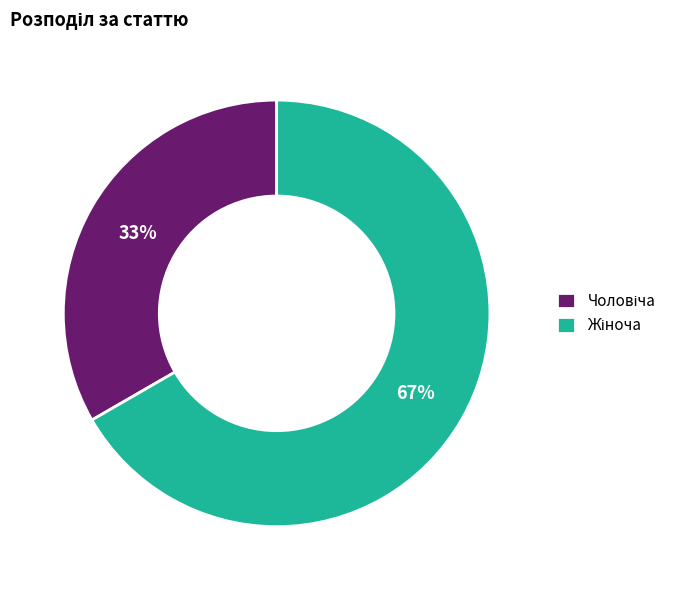

Does any single category account for the majority?

Yes